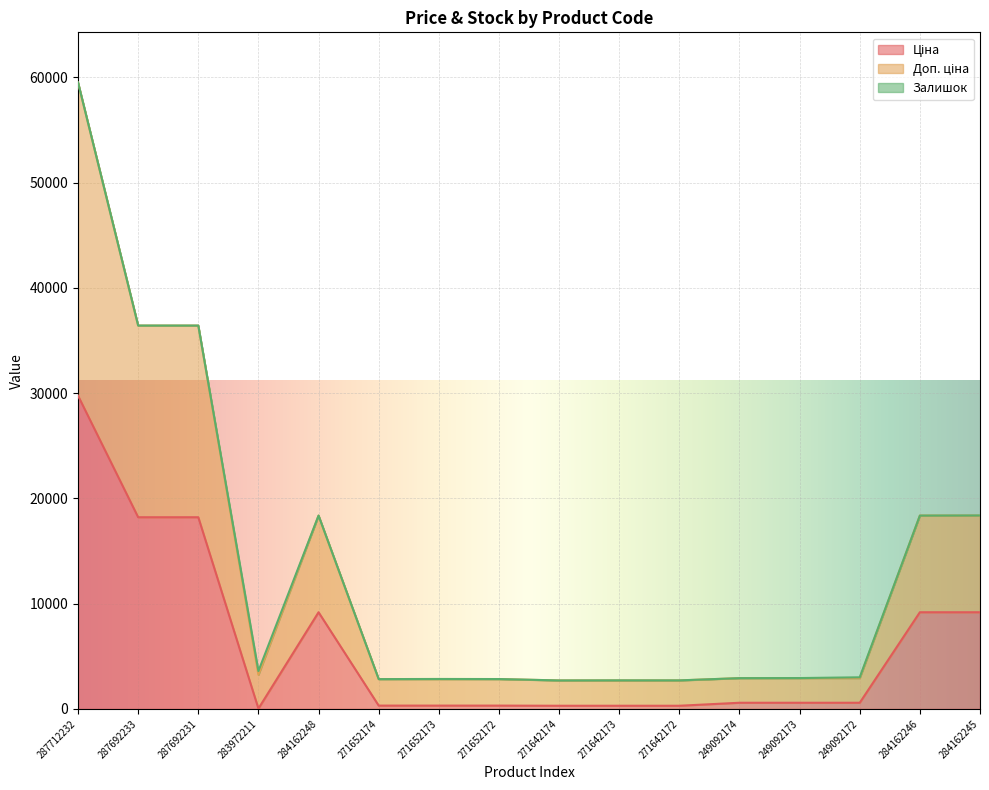

Is the value of Ціна at 271642173 greater than the value of Доп. ціна at 283972211?

No